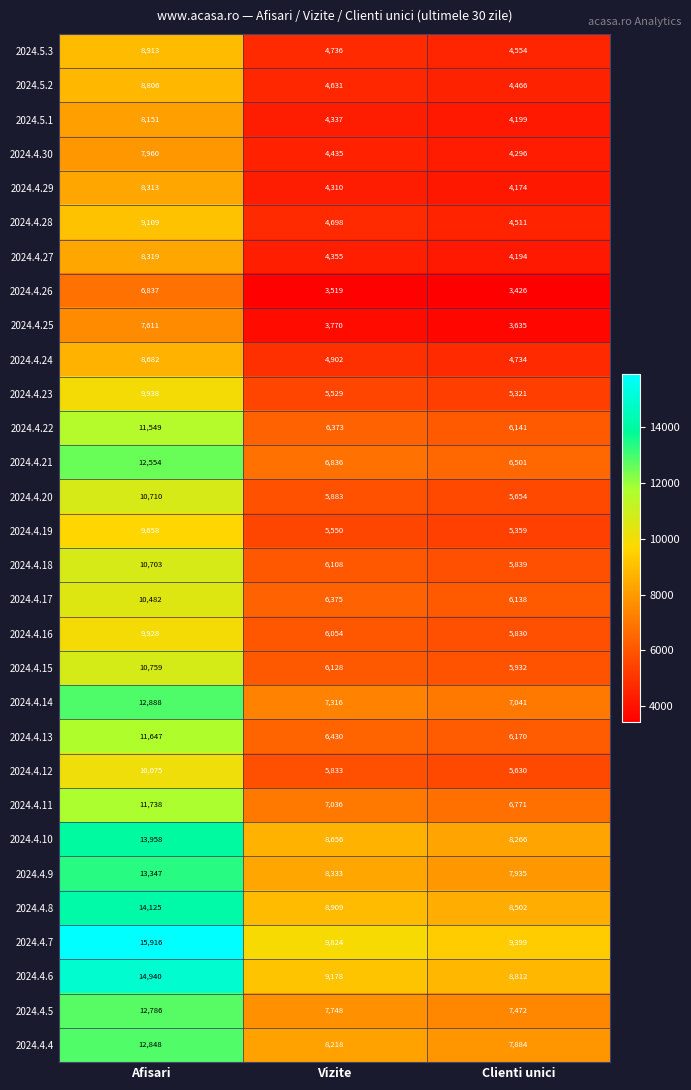

At which category is the sum across all series the highest?

Afisari